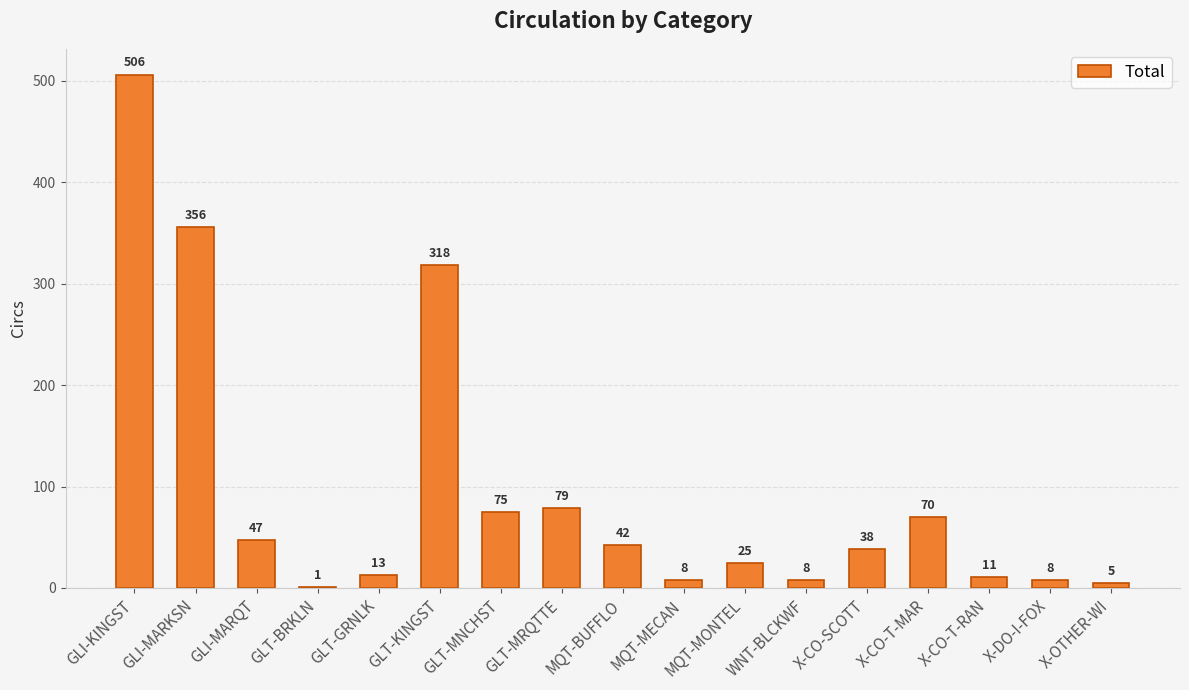

How many data points does each series have?

17